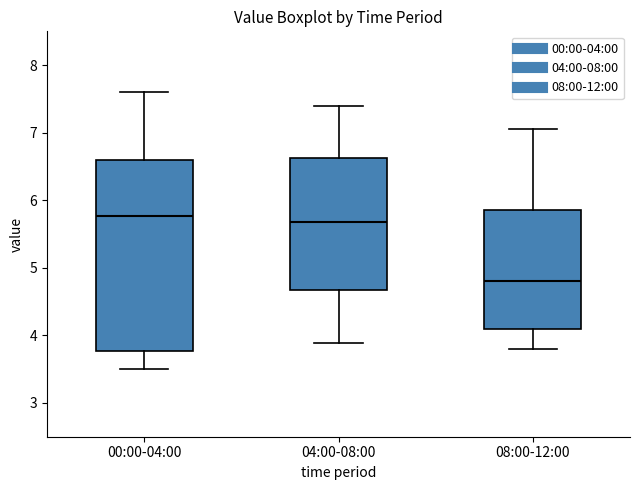

Which box's median line is the lowest?

08:00-12:00